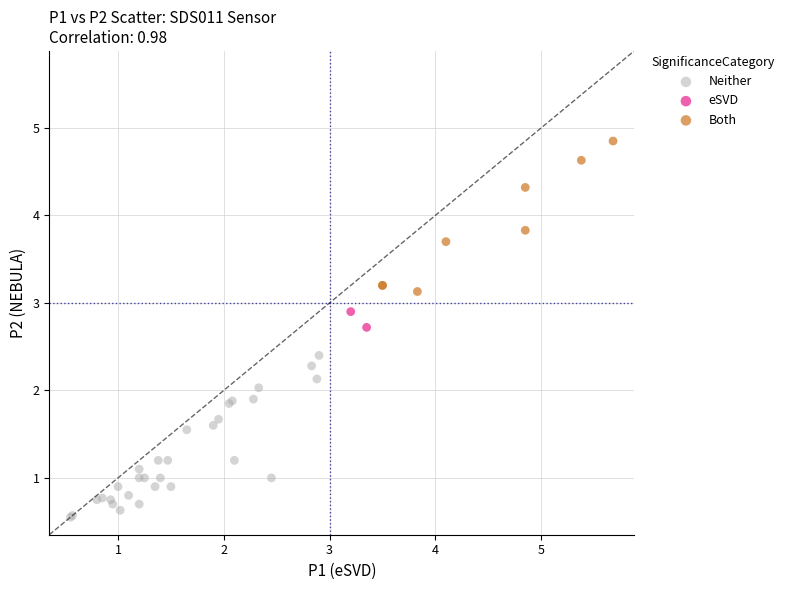

What are all the series names shown in the legend?

Neither, eSVD, Both